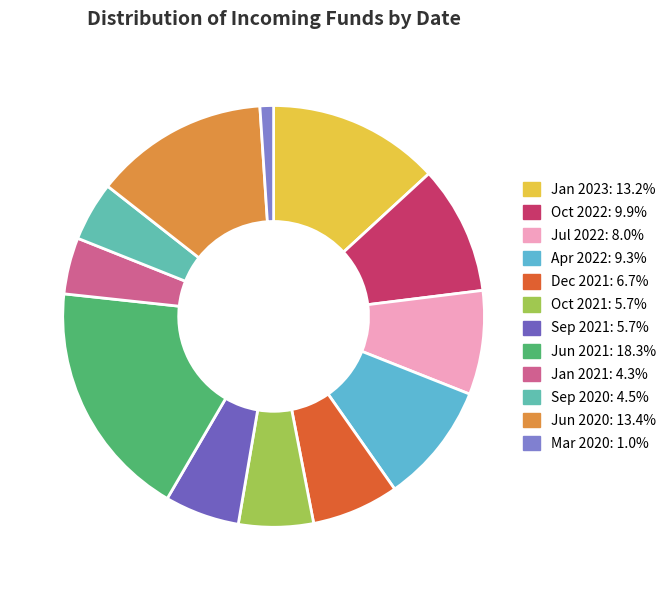

How many segments does this pie chart have?

12